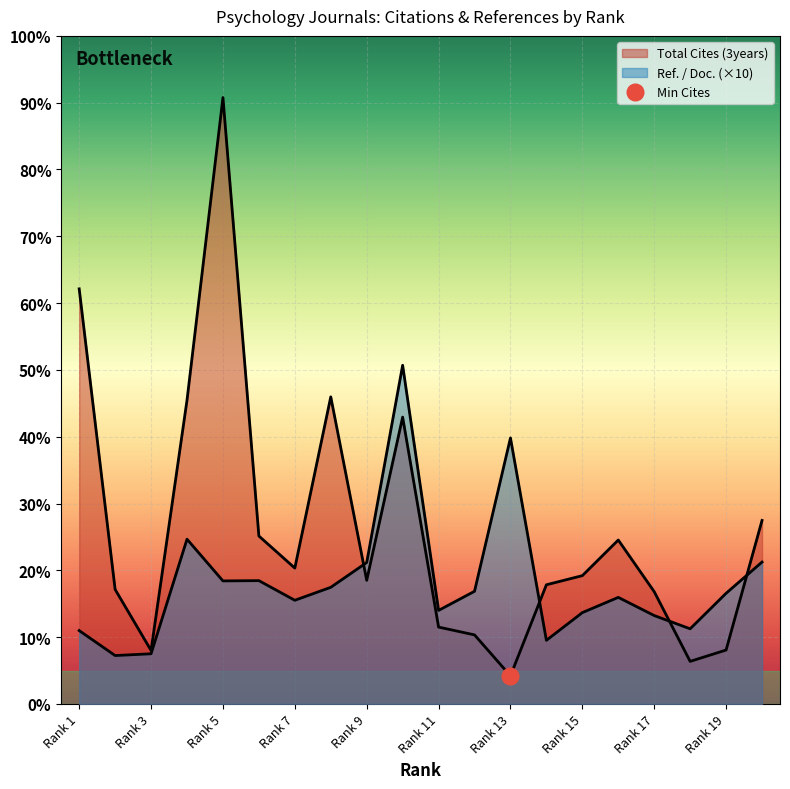

In Total Cites (3years), how many points are higher than both neighbors (excluding endpoints)?

4